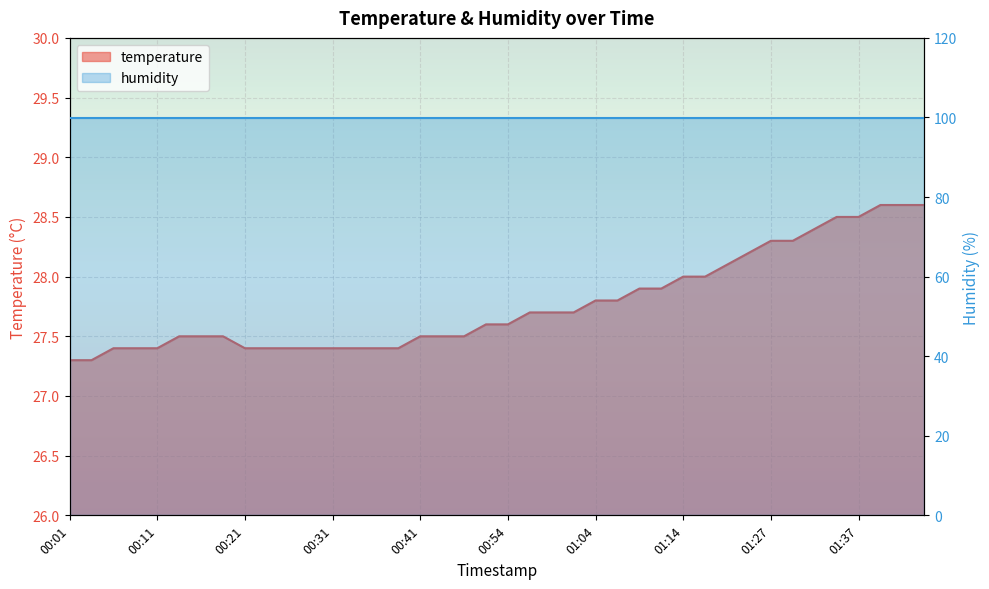

Reading left to right, extract all data points from this chart.

27.3	27.3	27.4	27.4	27.4	27.5	27.5	27.5	27.4	27.4	27.4	27.4	27.4	27.4	27.4	27.4	27.5	27.5	27.5	27.6	27.6	27.7	27.7	27.7	27.8	27.8	27.9	27.9	28.0	28.0	28.1	28.2	28.3	28.3	28.4	28.5	28.5	28.6	28.6	28.6